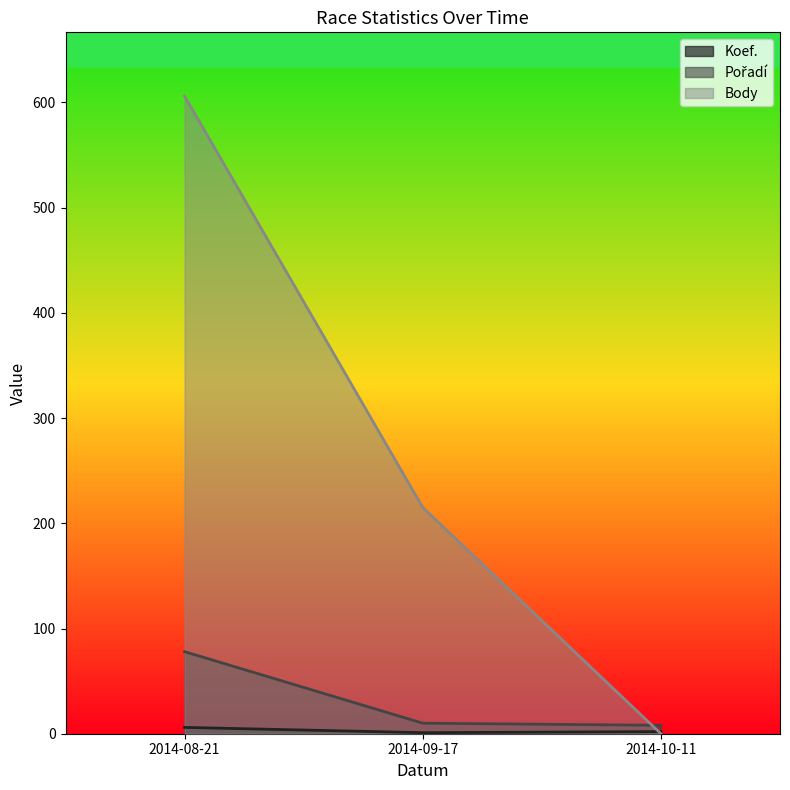

Which series has the largest total across all categories?

Body